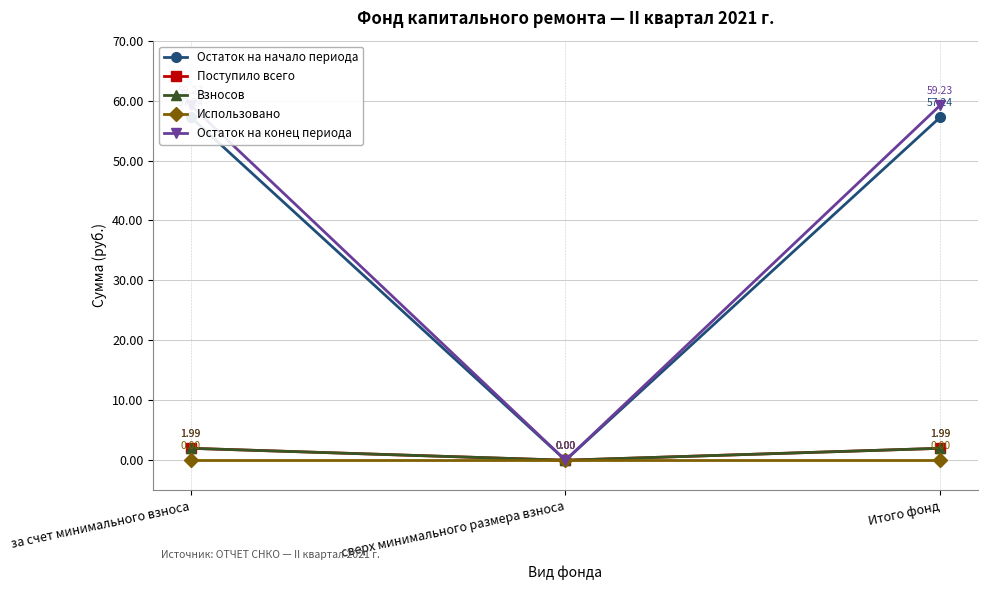

At which label is Поступило всего closest to 0?

сверх минимального размера взноса